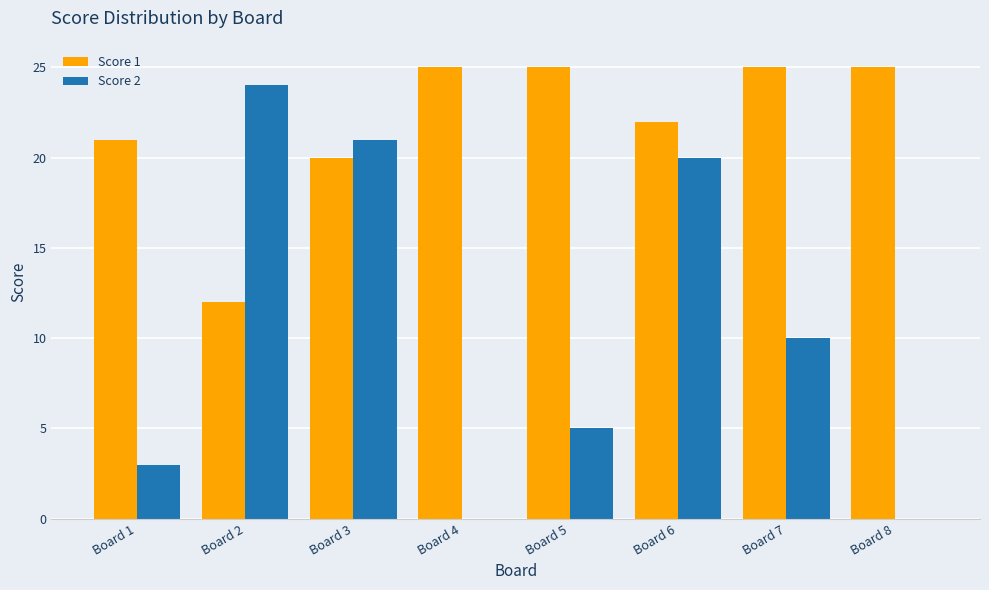

Between Board 1 and Board 6, which series saw the biggest shift?

Score 2